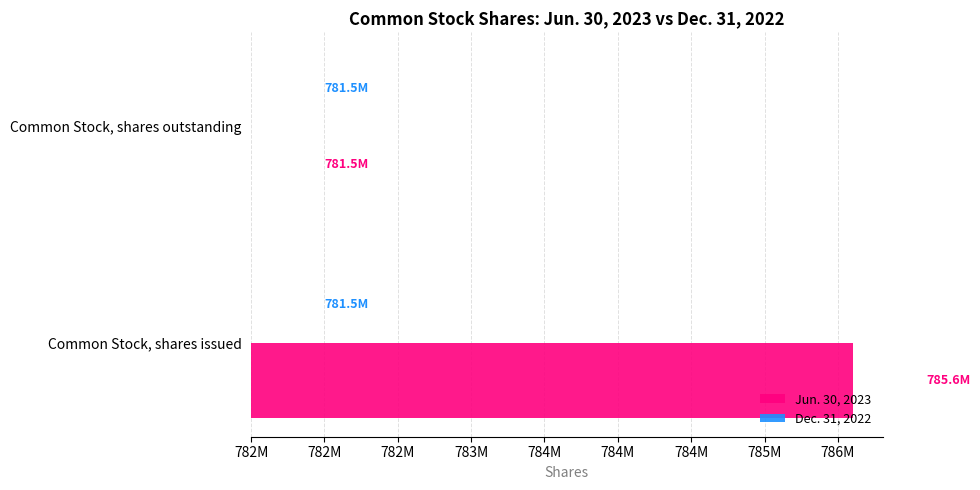

Is the value of Dec. 31, 2022 at 782M greater than the value of Jun. 30, 2023 at 782M?

No